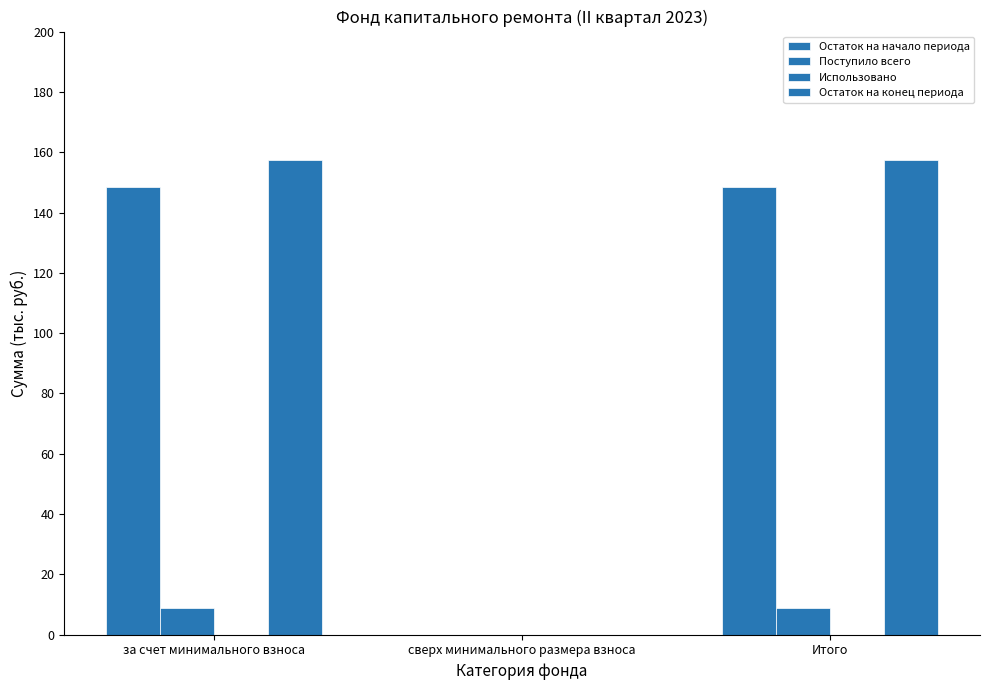

What is the average value of the Остаток на конец периода series?

105.0